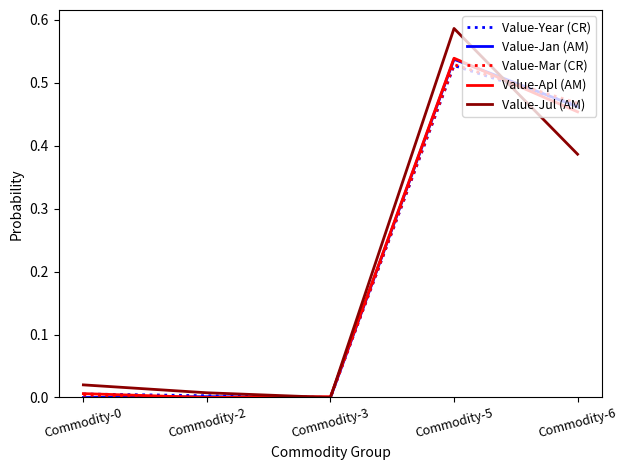

Which category has the highest value in the Value-Apl (AM) series?

Commodity-5